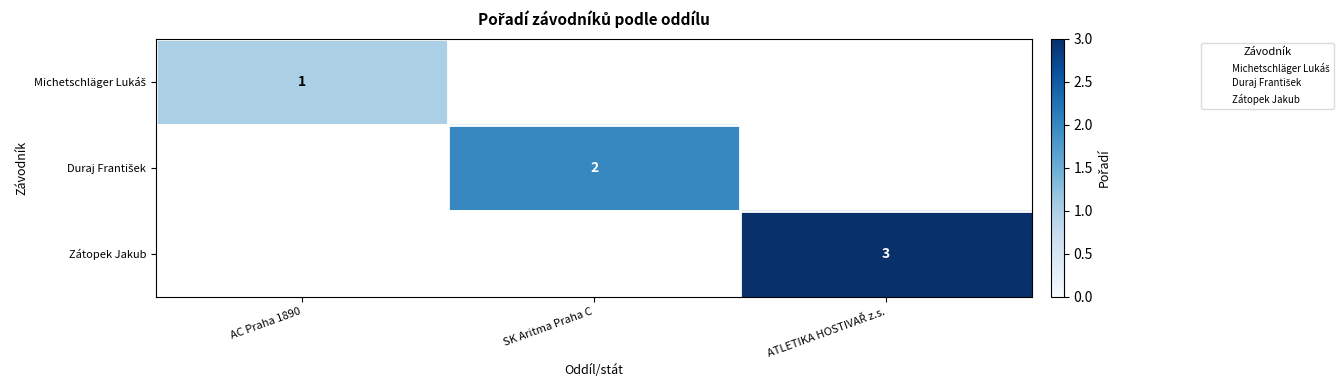

True or false: Zátopek Jakub has a value of 0.8 at ATLETIKA HOSTIVAŘ z.s..

False